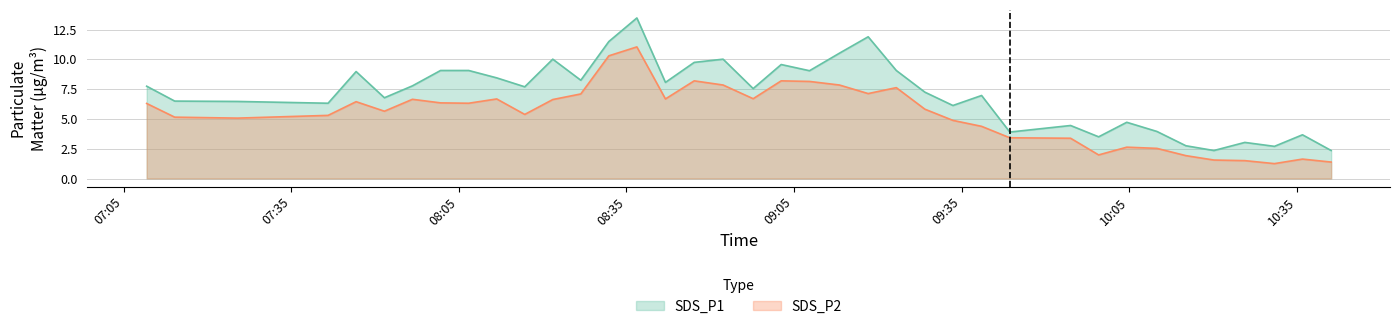

What is the minimum value shown in the chart?

1.2